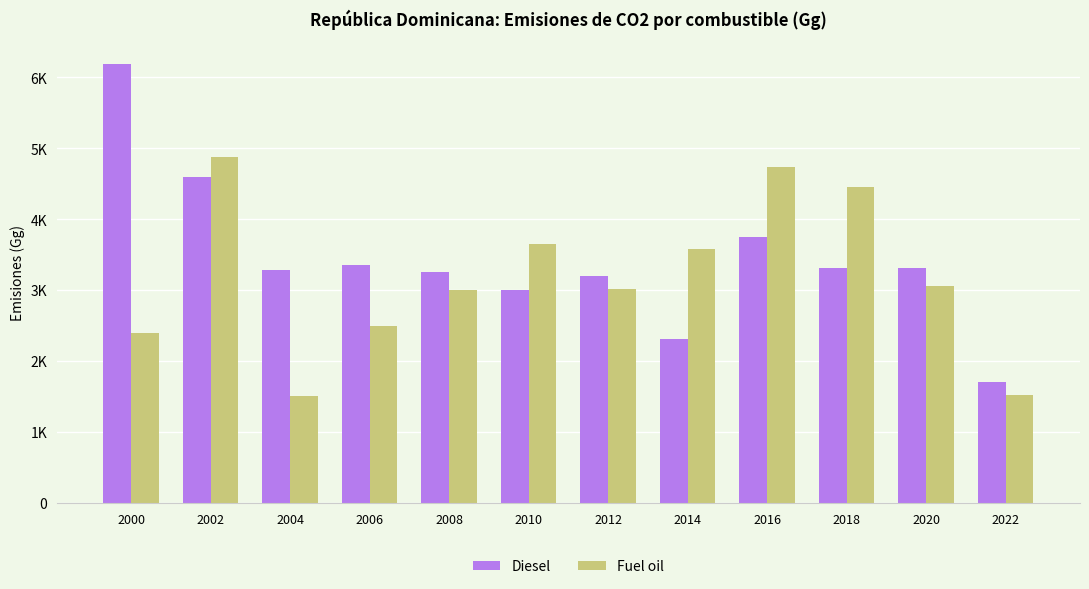

Which series has the widest spread of values?

Diesel